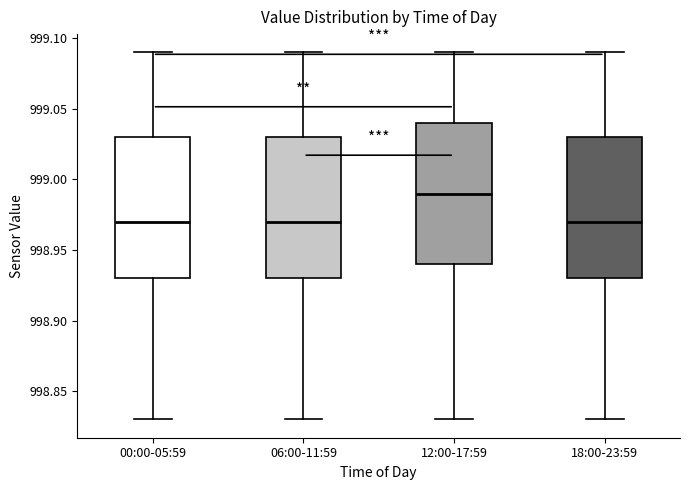

Where does the upper whisker of the box for 18:00-23:59 end on the y-axis? The values are not printed on the chart, so give them approximately, as read against the axis.

999.09